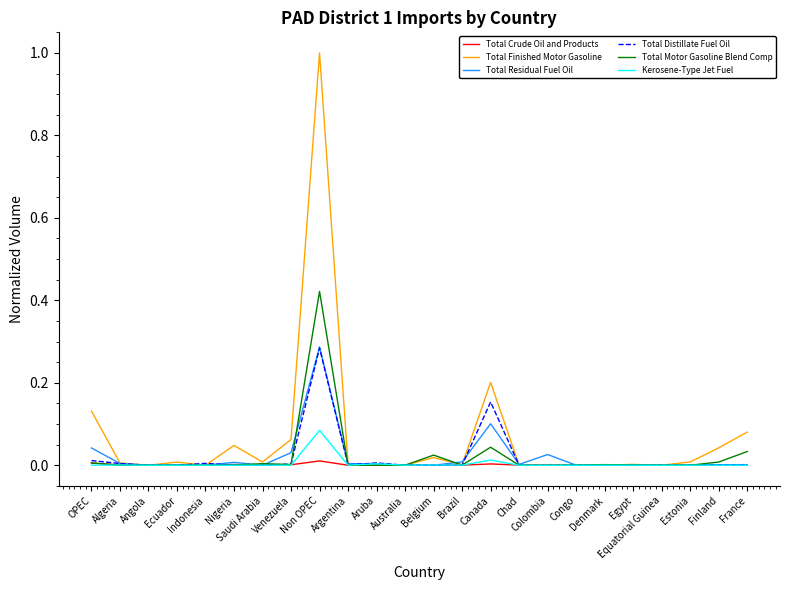

Is it true that Kerosene-Type Jet Fuel equals 0.0 at Ecuador?

True